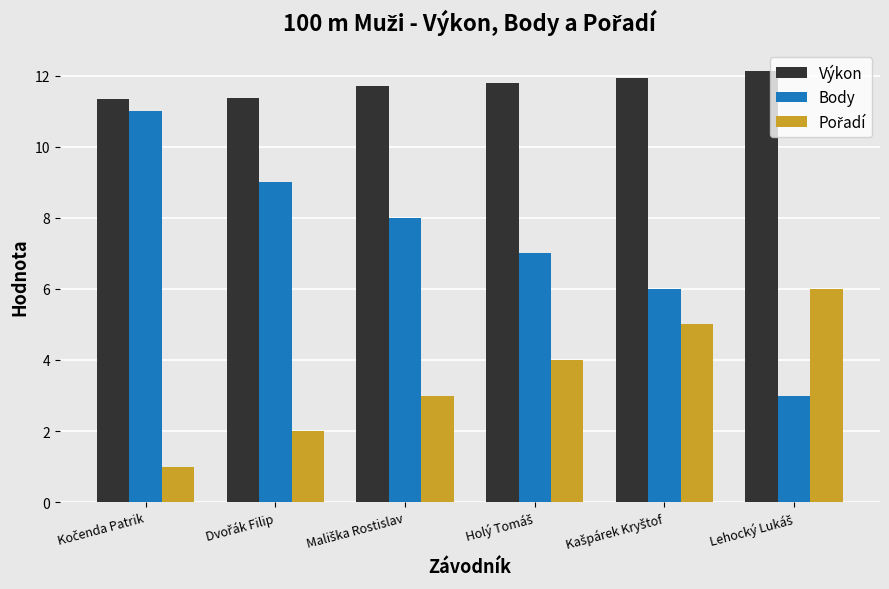

What is the greatest value displayed?

12.1